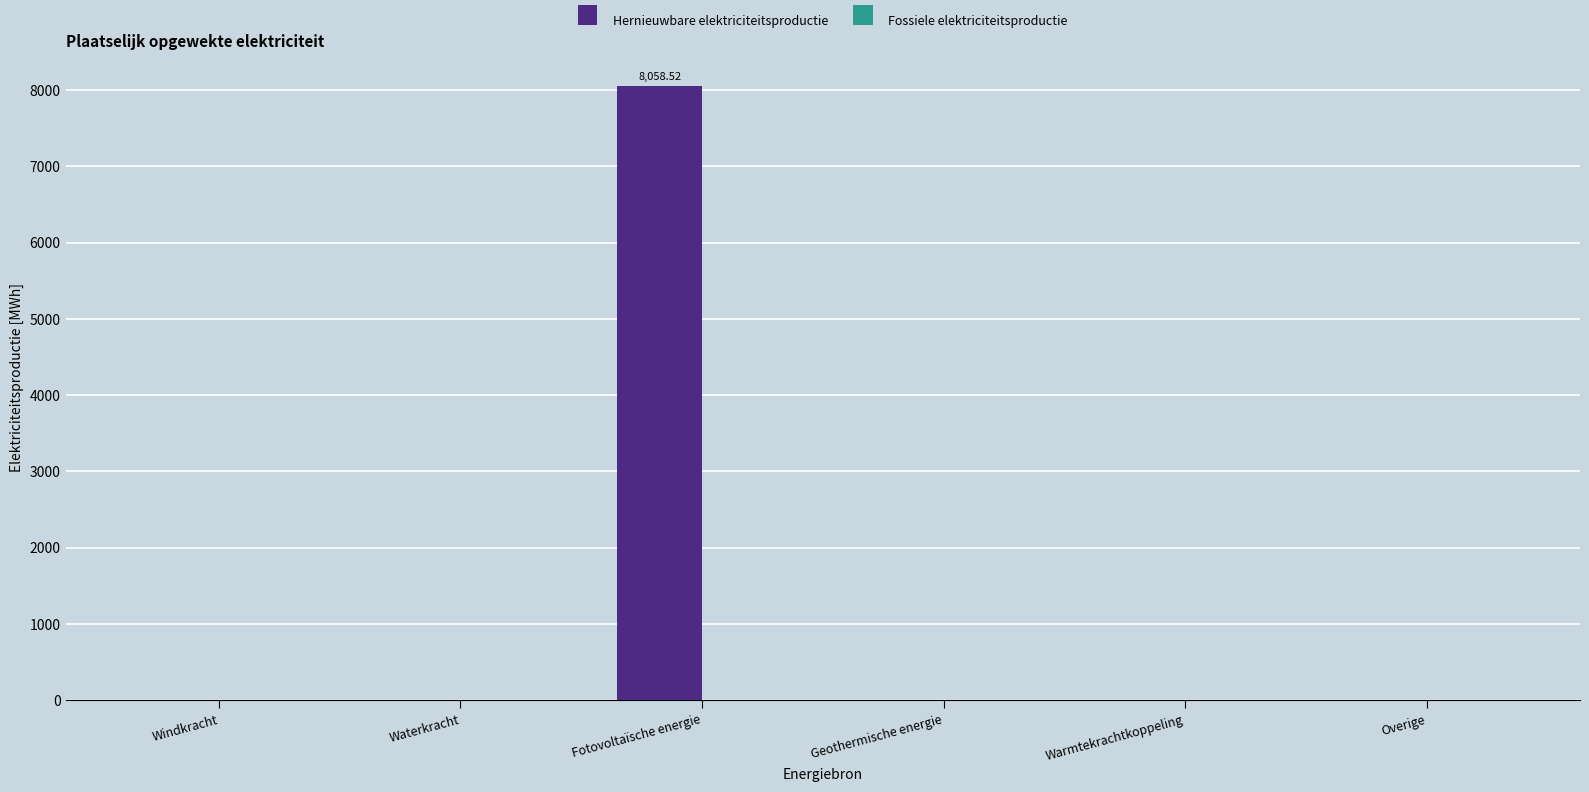

Are the bars horizontal?

No